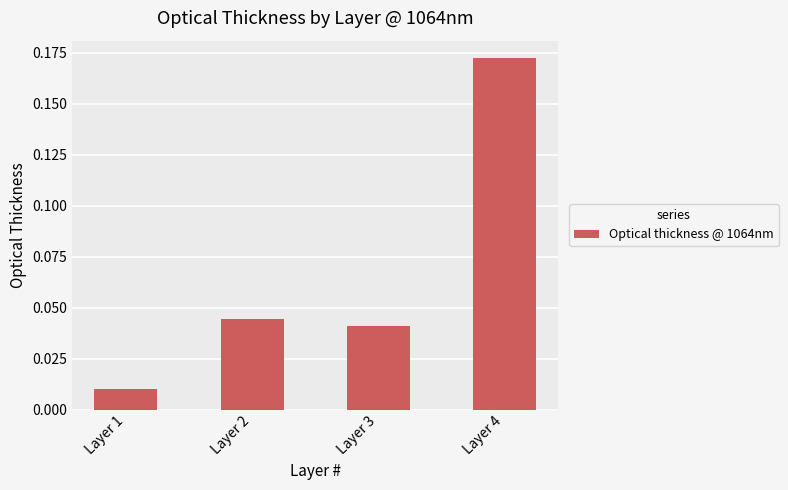

Count the number of data series in this chart.

1